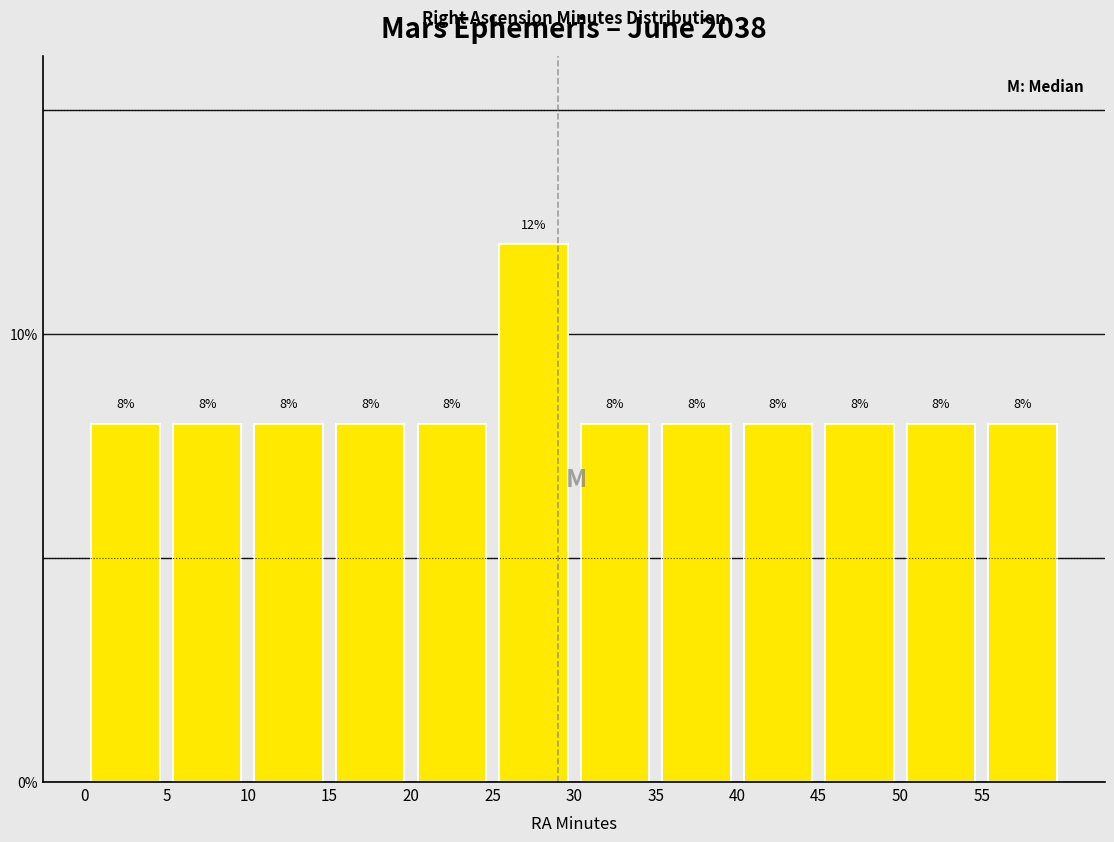

How tall is the bar that spans 45 to 50 on the x-axis?

8